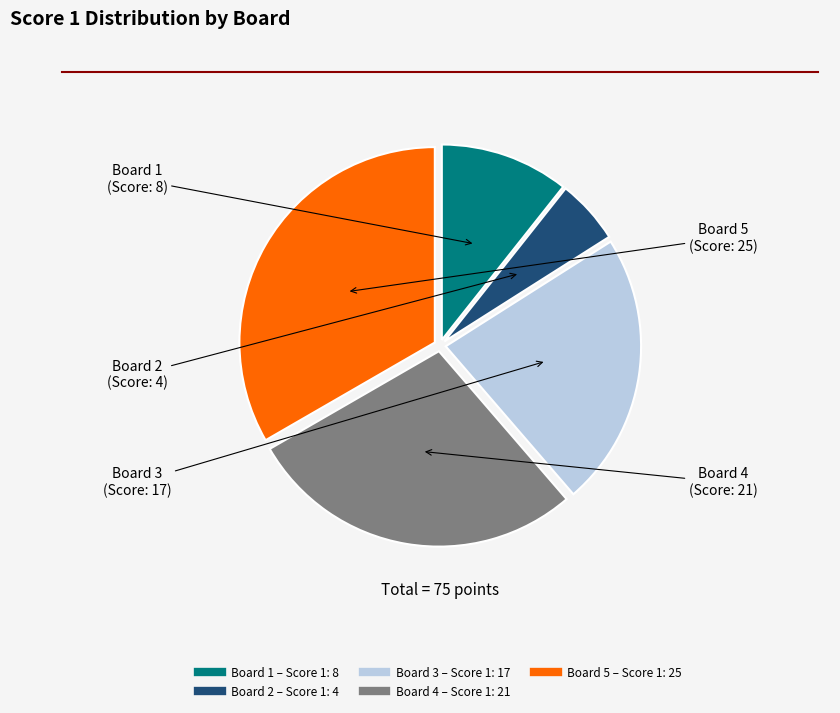

The Board 4 slice represents 28% of the pie. True or false?

True